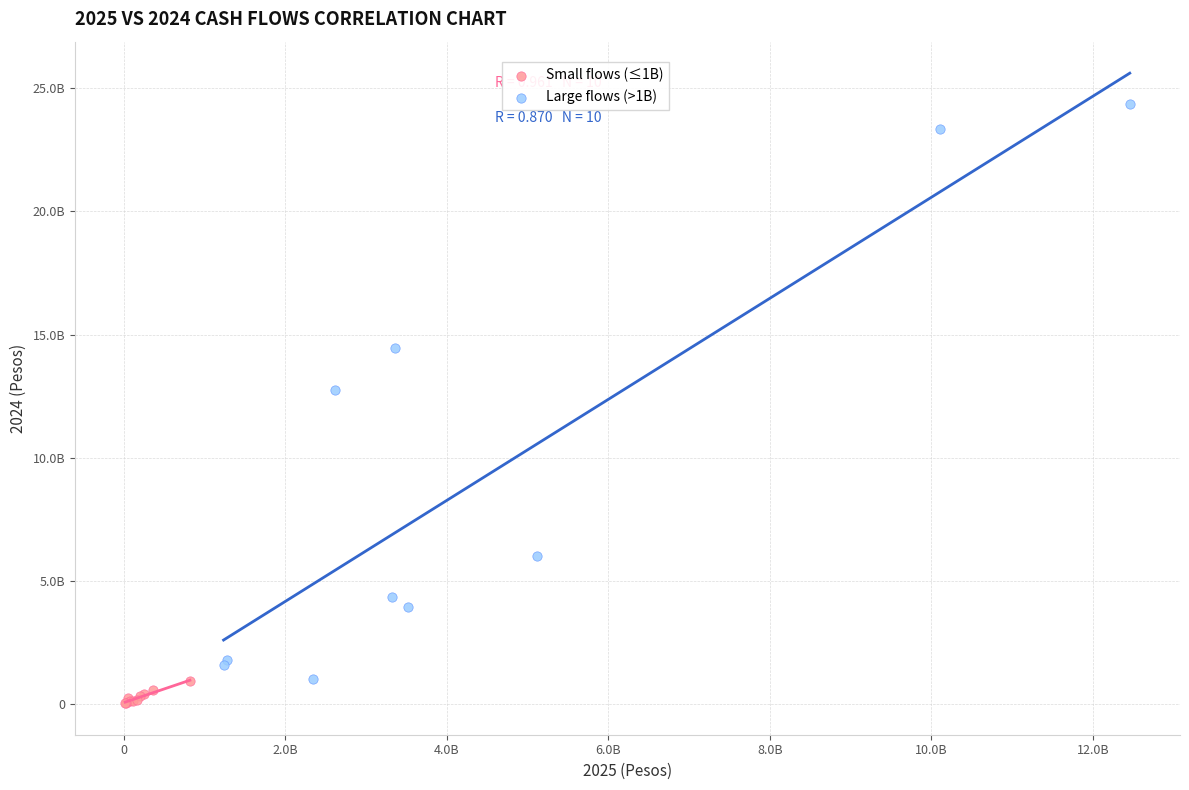

What are all the series names shown in the legend?

Small flows (≤1B), Large flows (>1B)